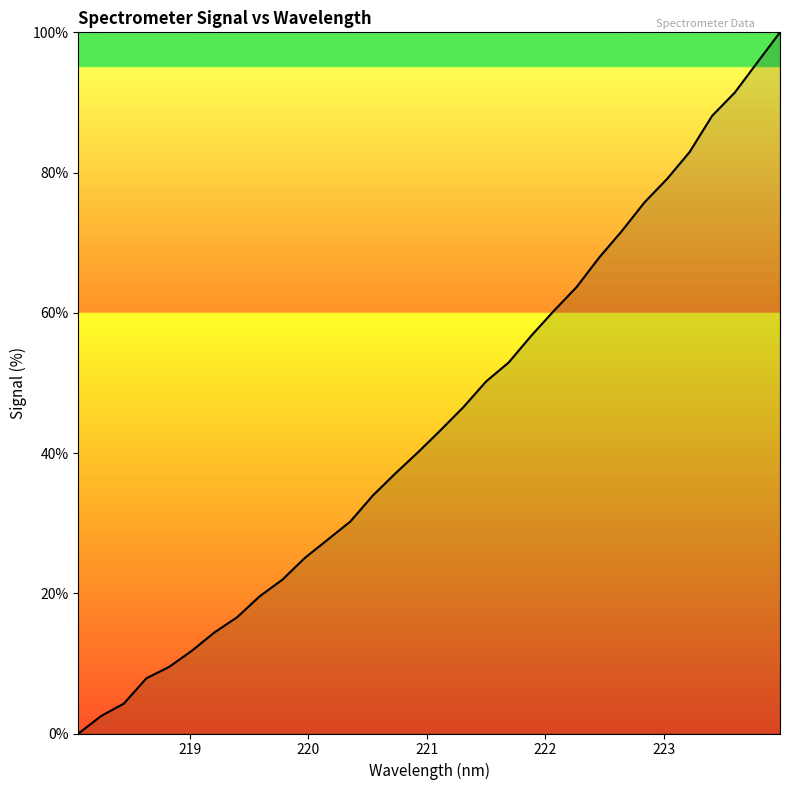

What is the difference between the maximum and minimum values?

100.0